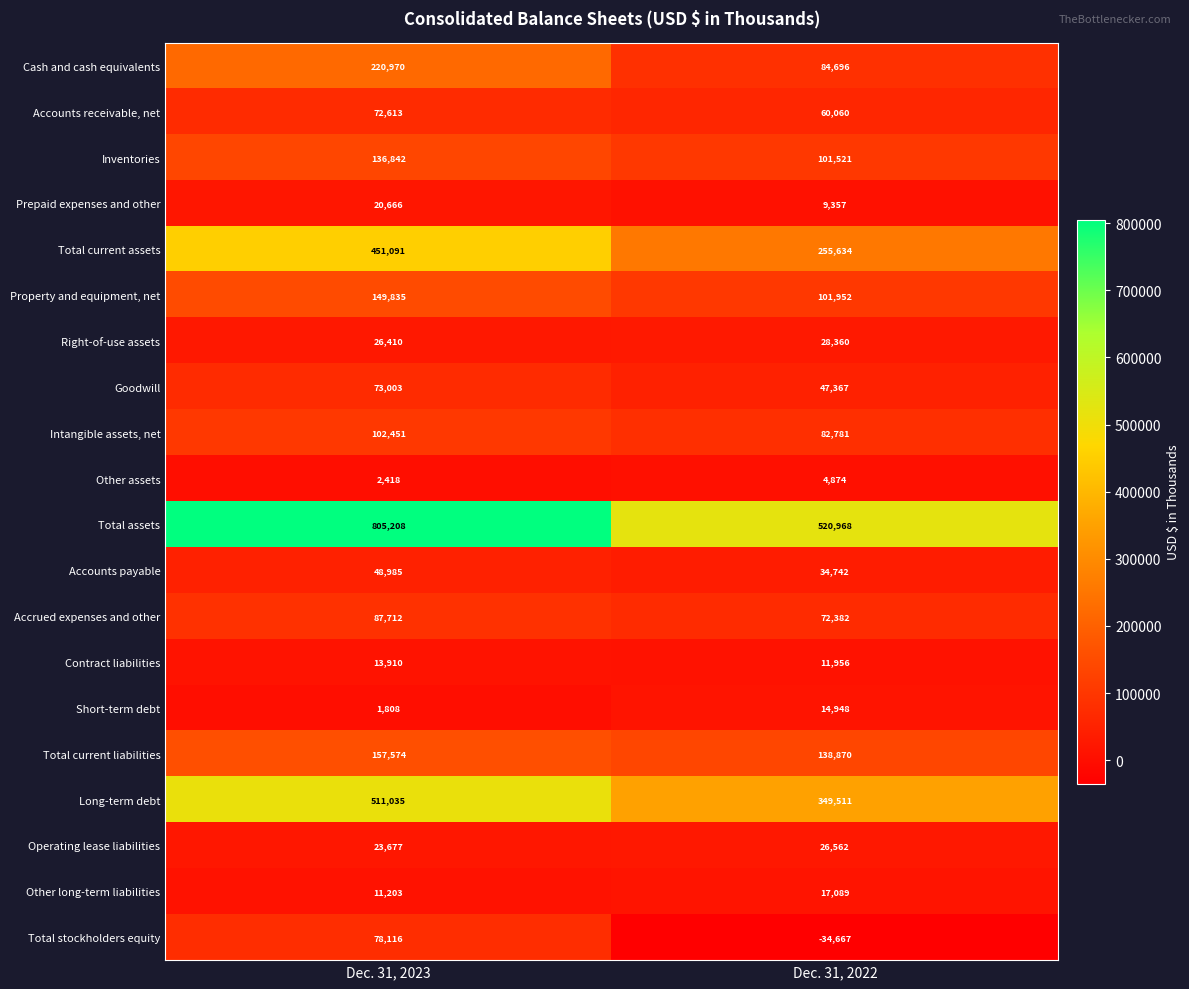

At how many categories does at least one series exceed 606743?

1